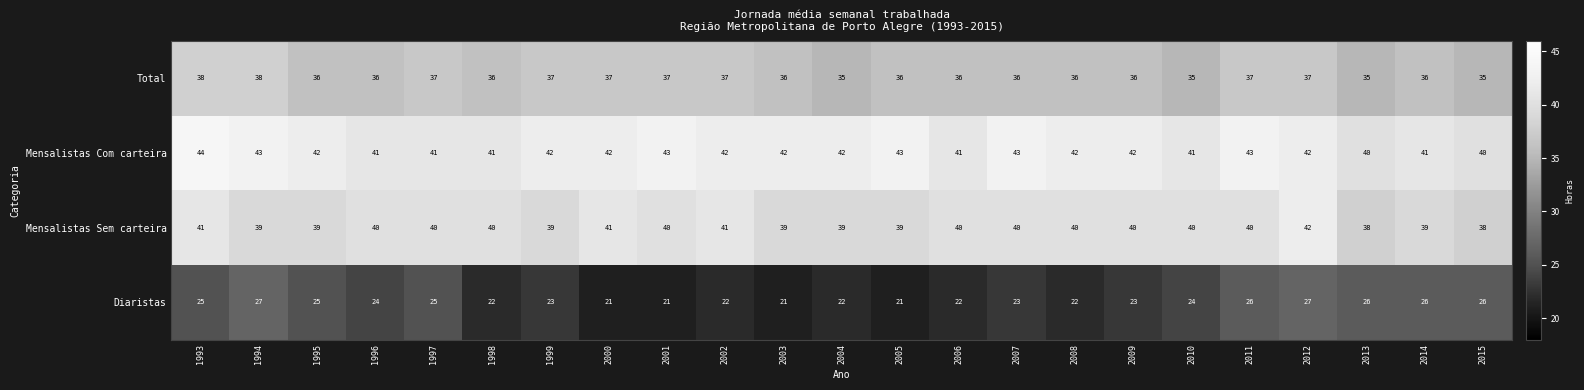

What is the total value across all series at 2004?

138